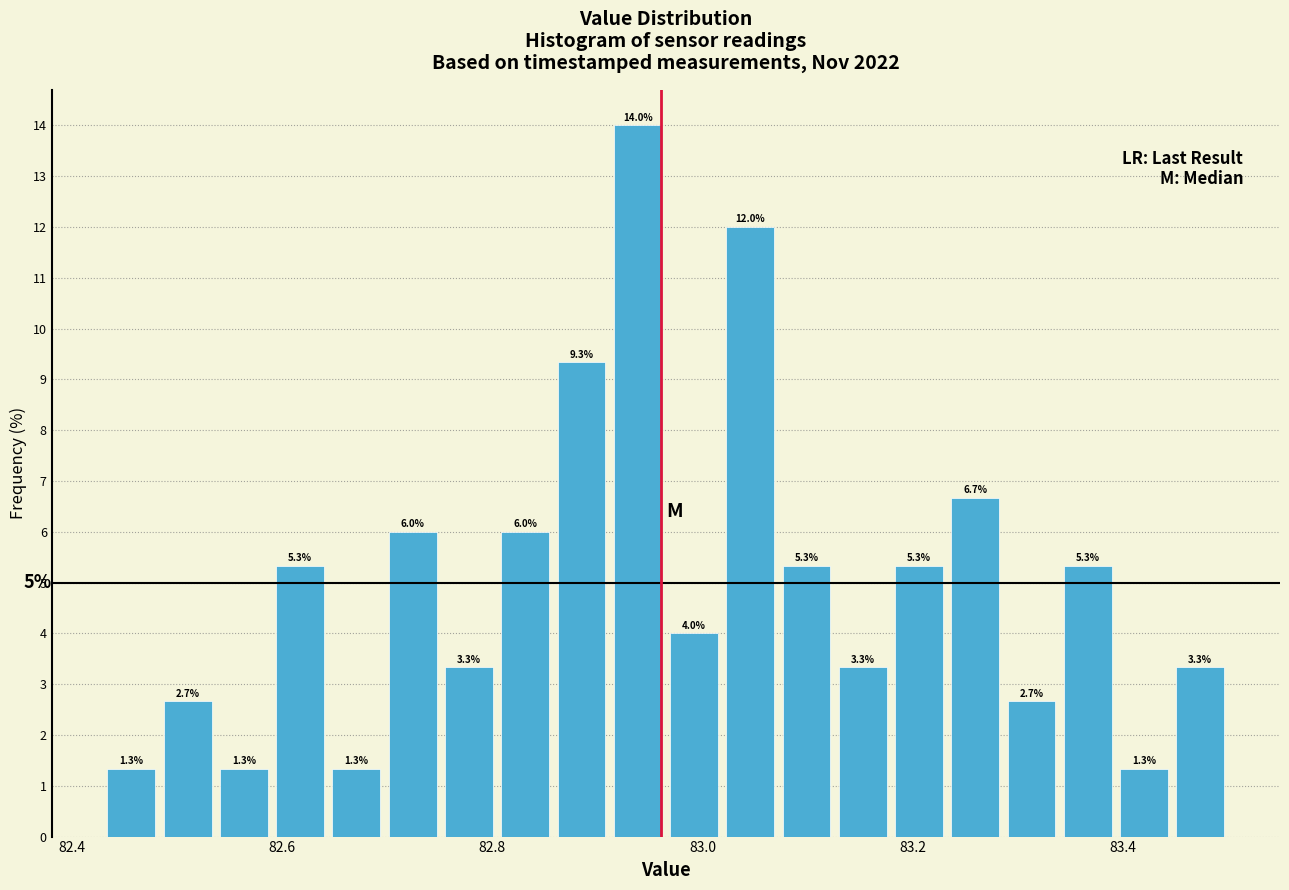

Around what value on the x-axis is the tallest bar? Give the approximate position of its centre, as read against the axis.

82.94